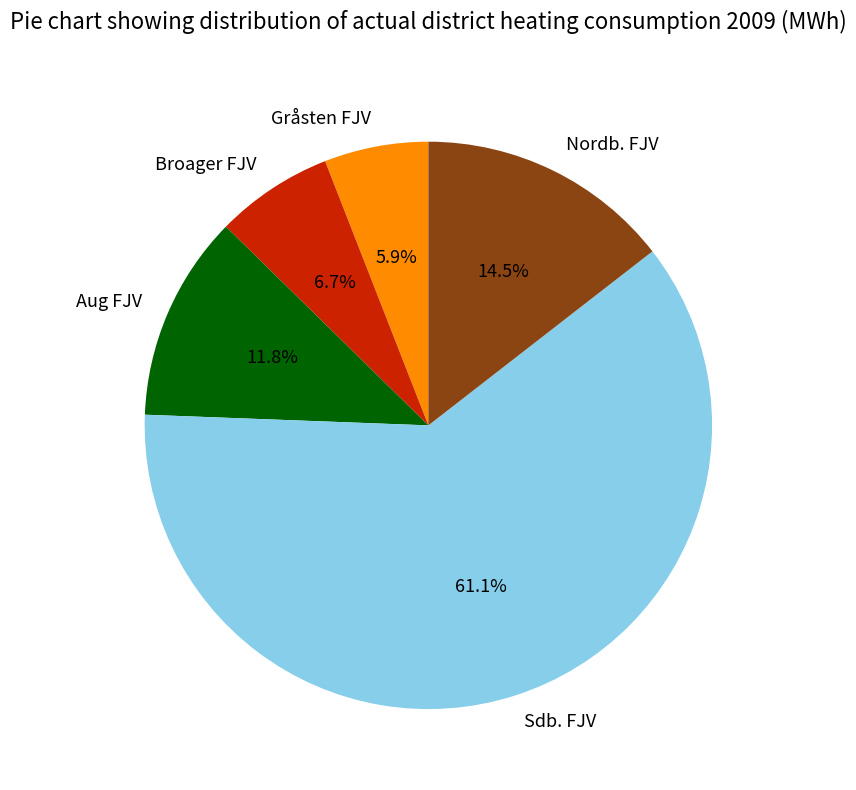

Rank the categories by value from lowest to highest.

Gråsten FJV, Broager FJV, Aug FJV, Nordb. FJV, Sdb. FJV